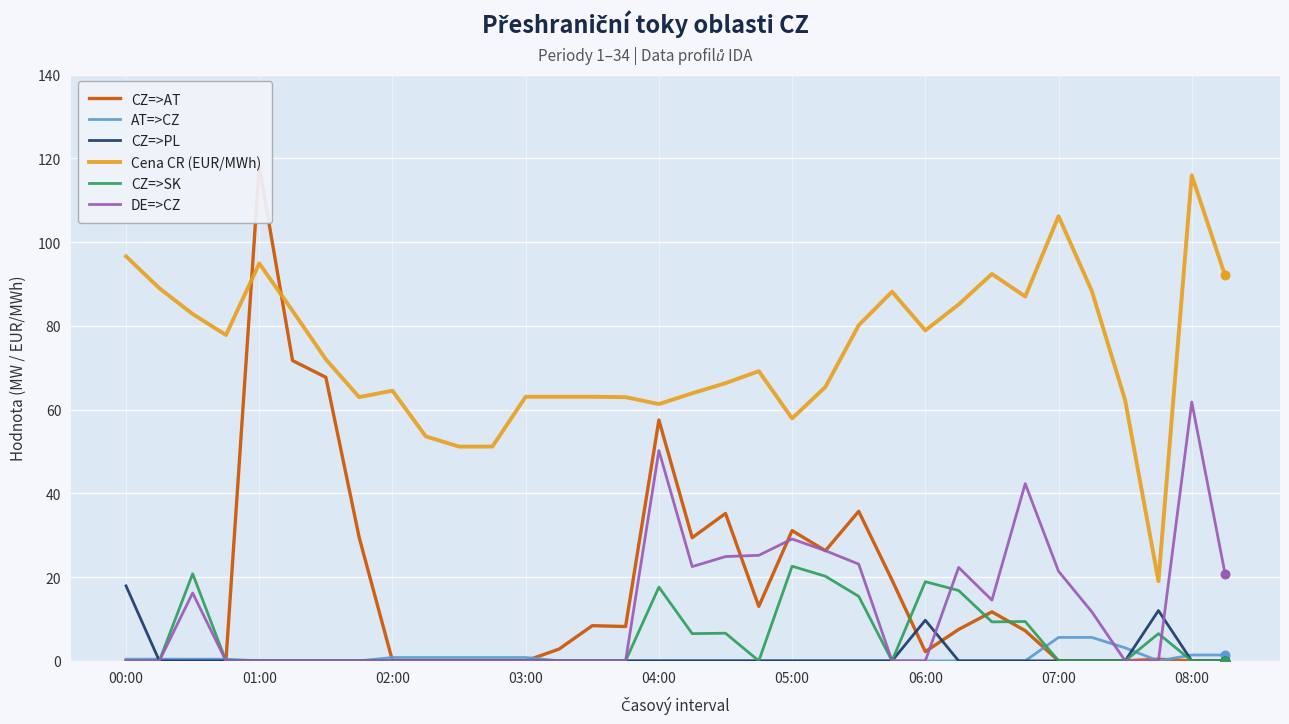

Which series reaches the maximum Y coordinate?

CZ=>AT